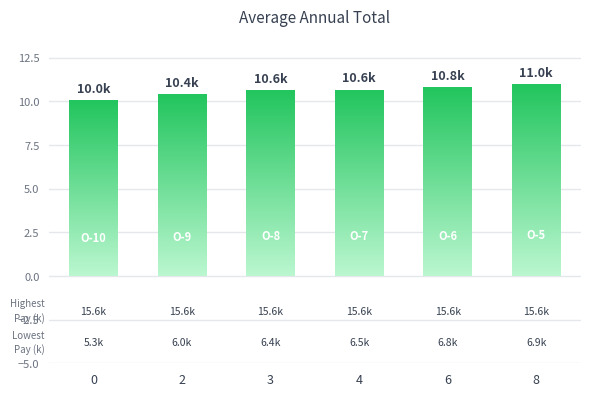

The value at 0 is 10.0. True or false?

True